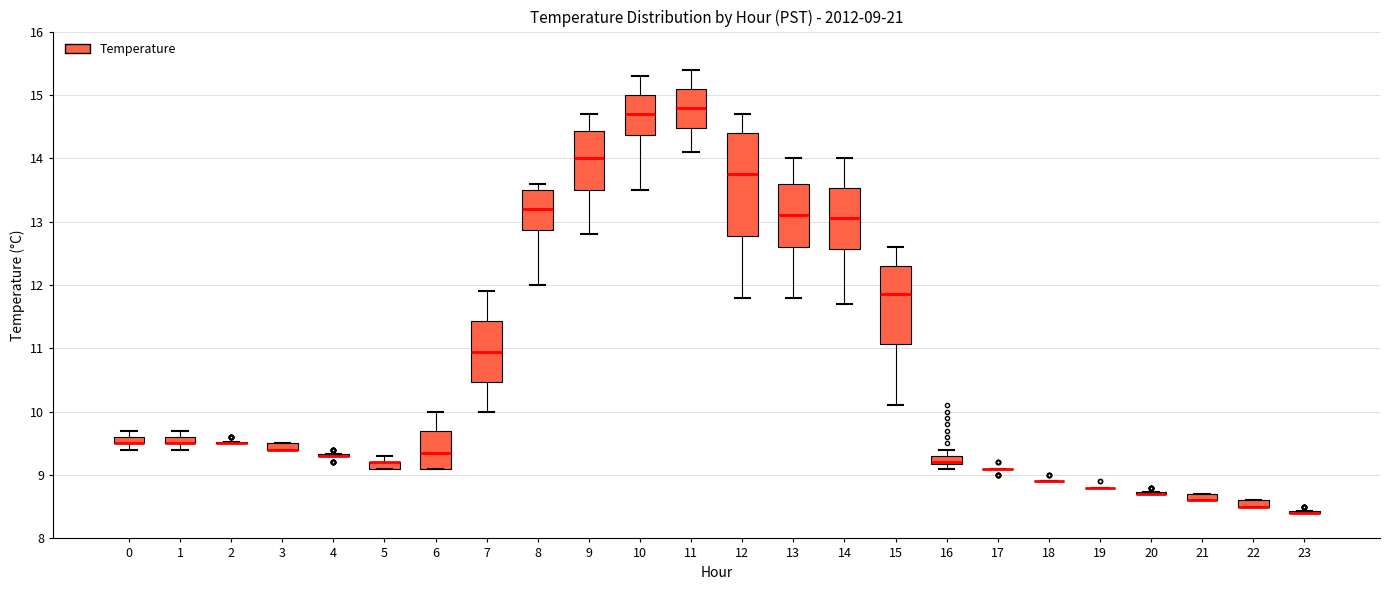

Comparing the boxes themselves (not the whiskers), which one is the tallest?

12